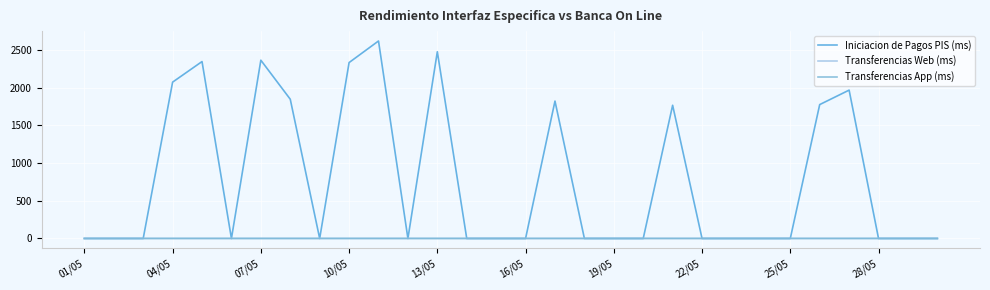

At which category is the sum across all series the highest?

10